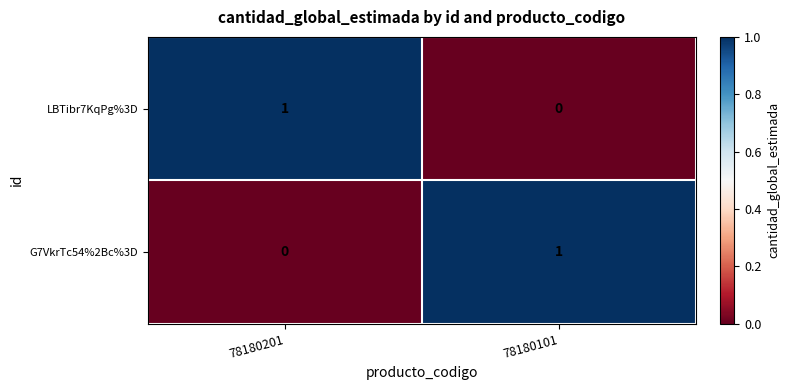

Rank the categories by G7VkrTc54%2Bc%3D value from lowest to highest.

78180201, 78180101